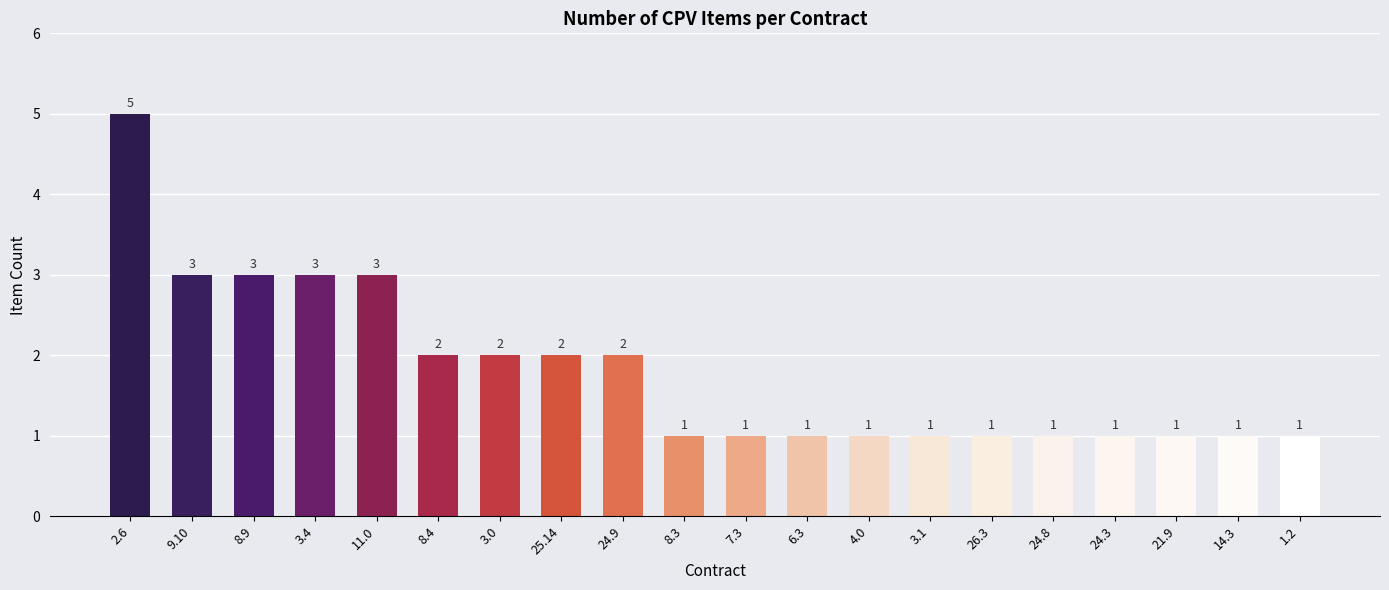

What is the sum of all values?

36